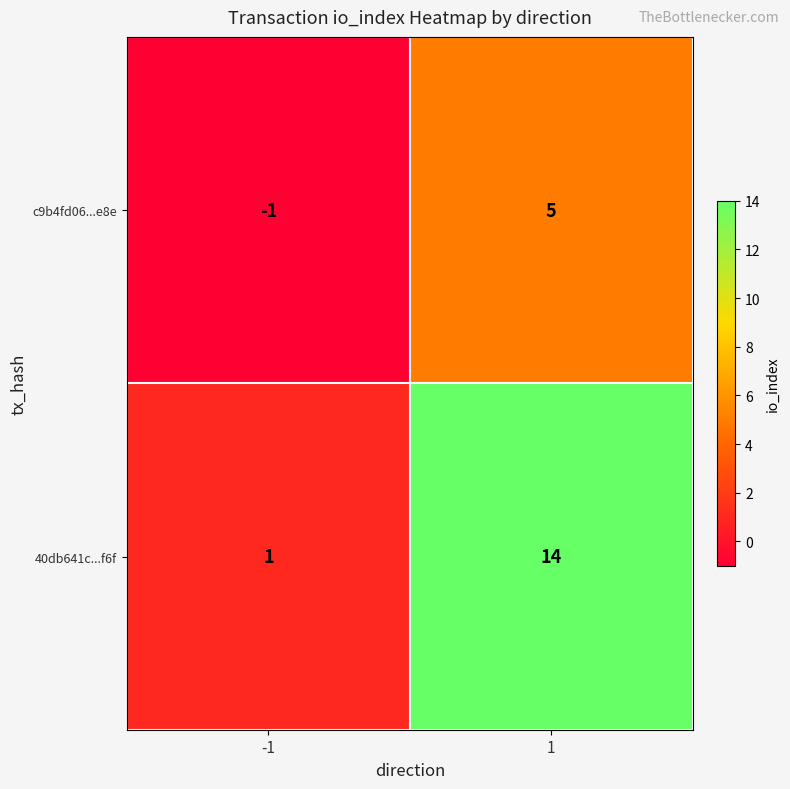

Reading left to right, what are all the values shown in this chart?

c9b4fd06...e8e: -1=-1	1=5
40db641c...f6f: -1=1	1=14